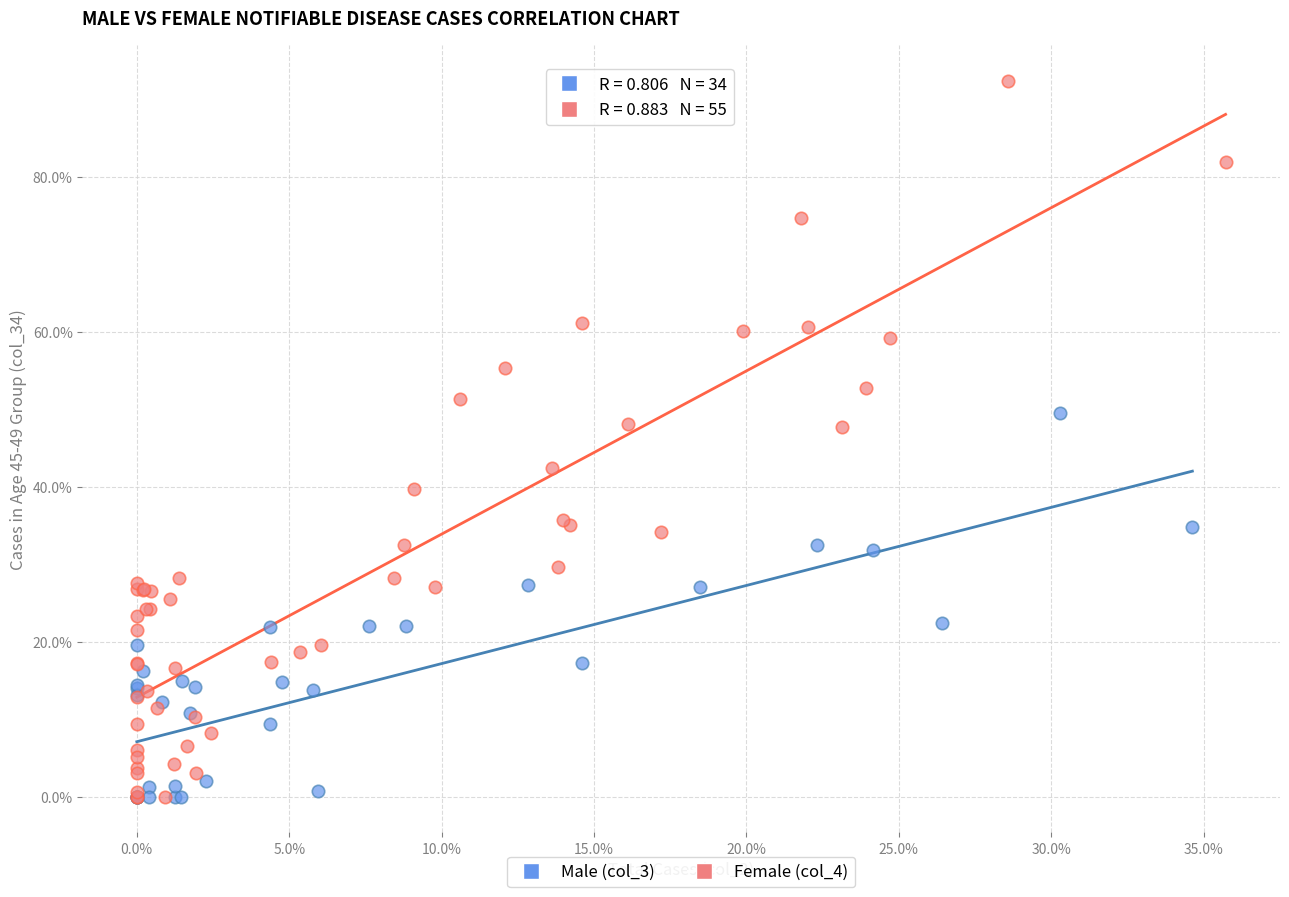

Which series reaches the maximum Y coordinate?

Female (col_4)